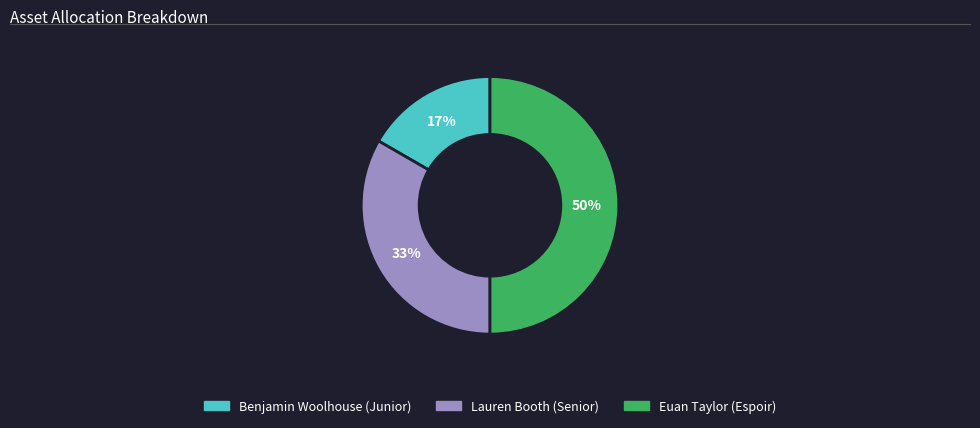

What is the smallest slice in the pie chart?

Benjamin Woolhouse (Junior)